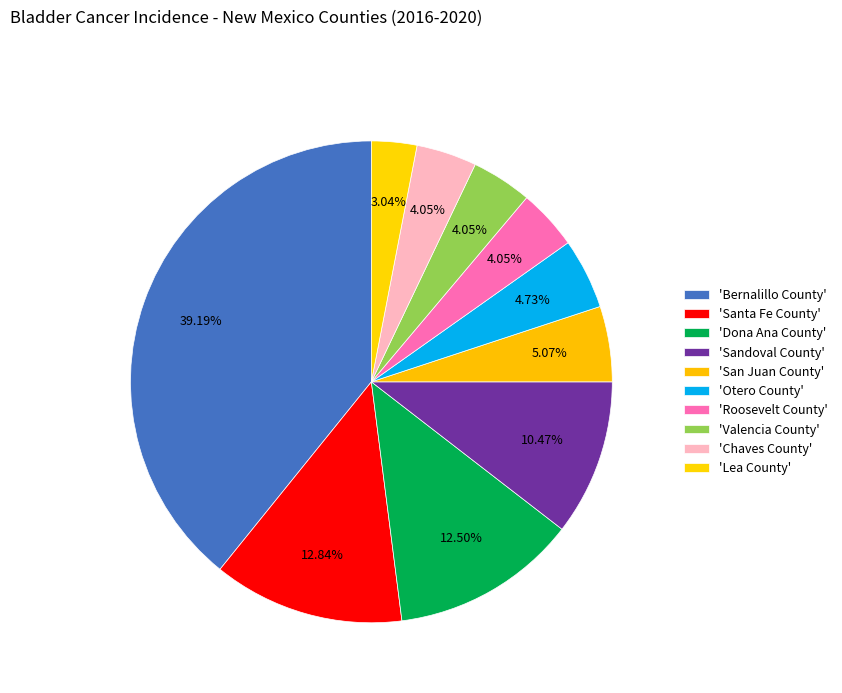

Which category has the biggest portion of the pie?

Bernalillo County